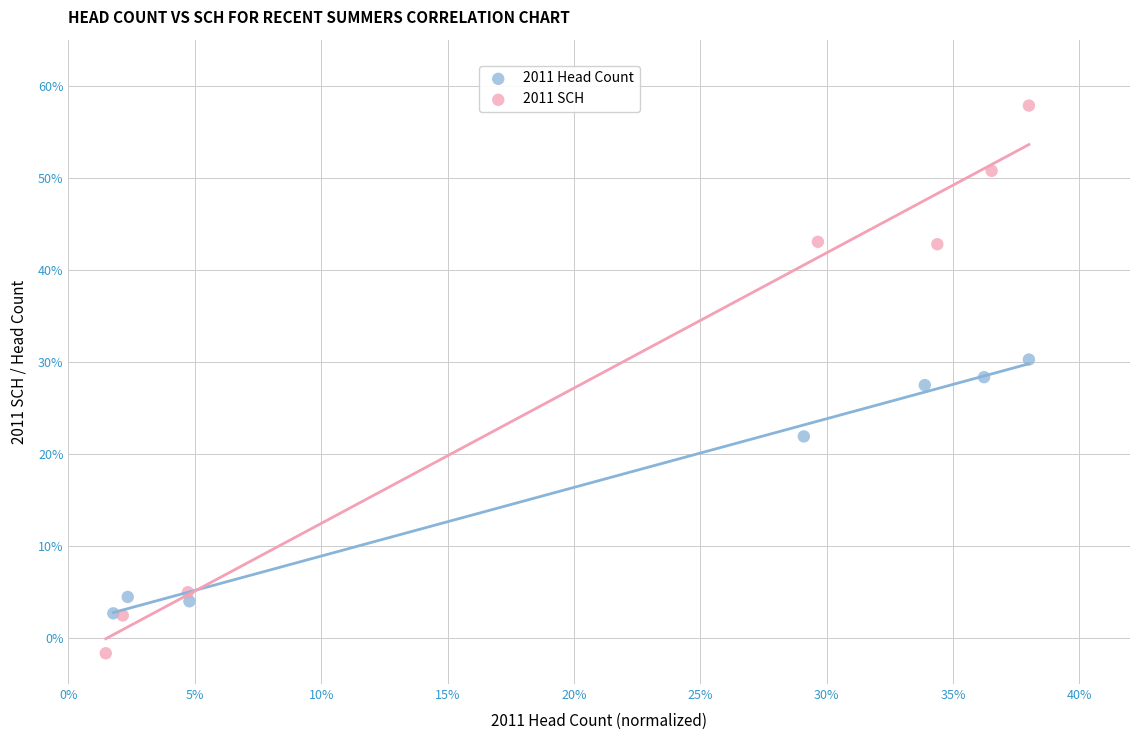

Which series reaches the maximum Y coordinate?

2011 SCH